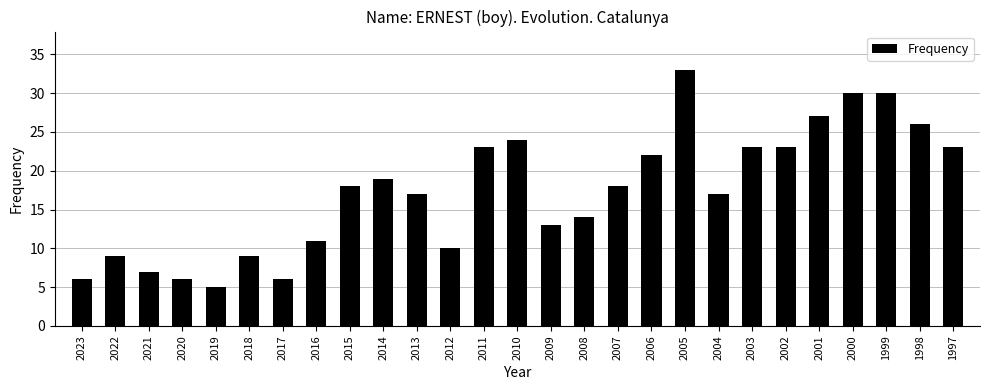

What is the average value?

17